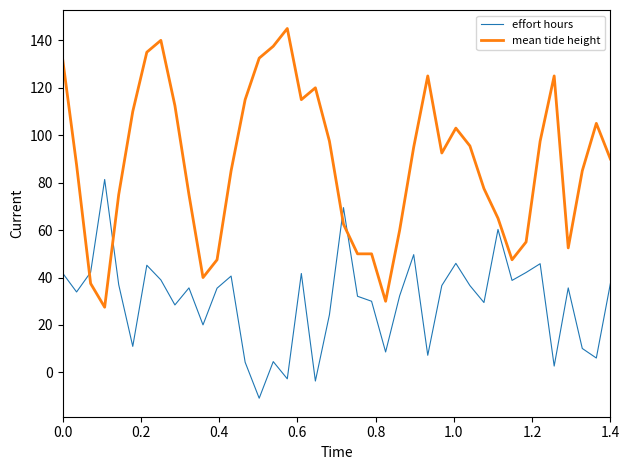

Which series has the widest spread of values?

mean tide height